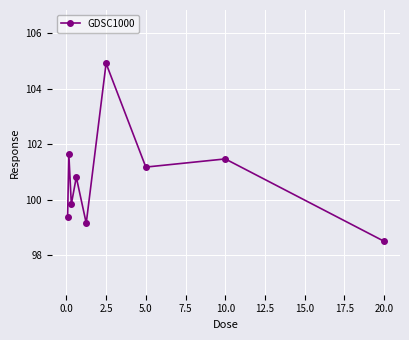

How many interior local peaks (higher than both neighbors) does the data have?

4